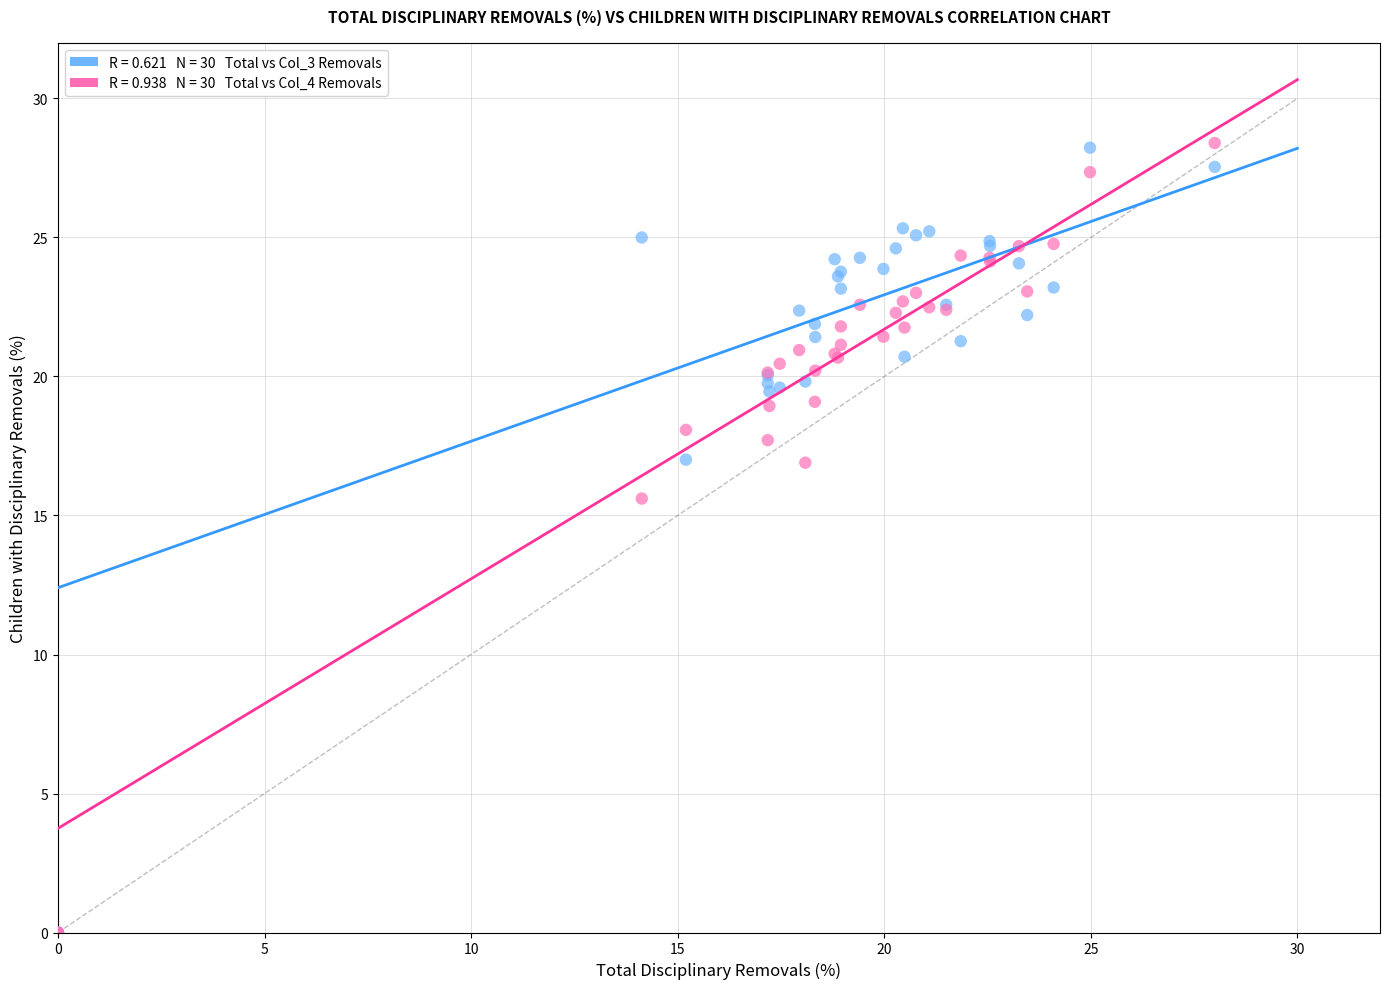

Across all series, what Y value is closest to 14?

15.6